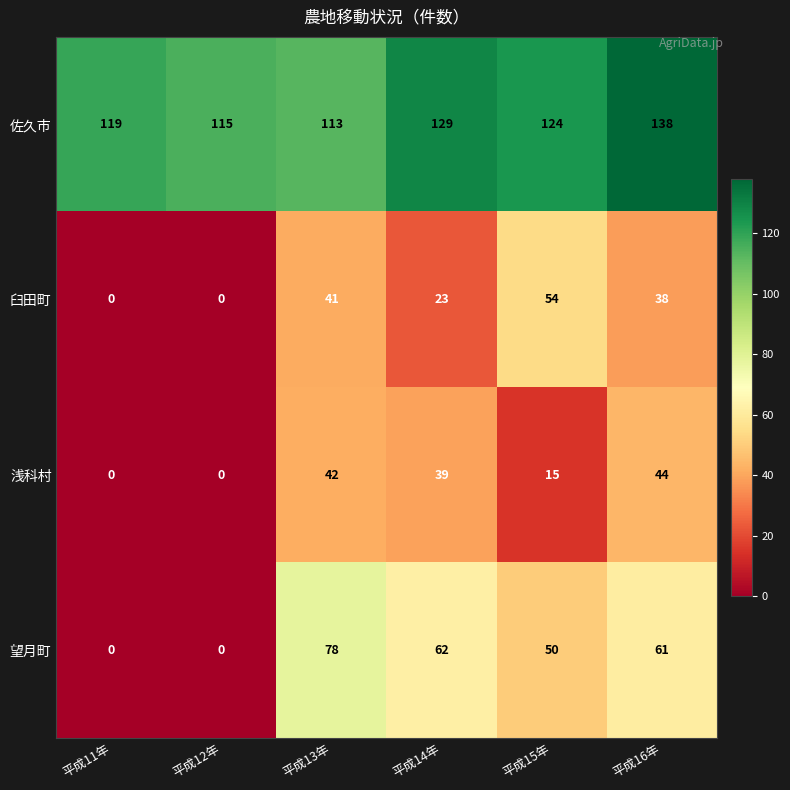

What is the sum of all 佐久市 values?

738